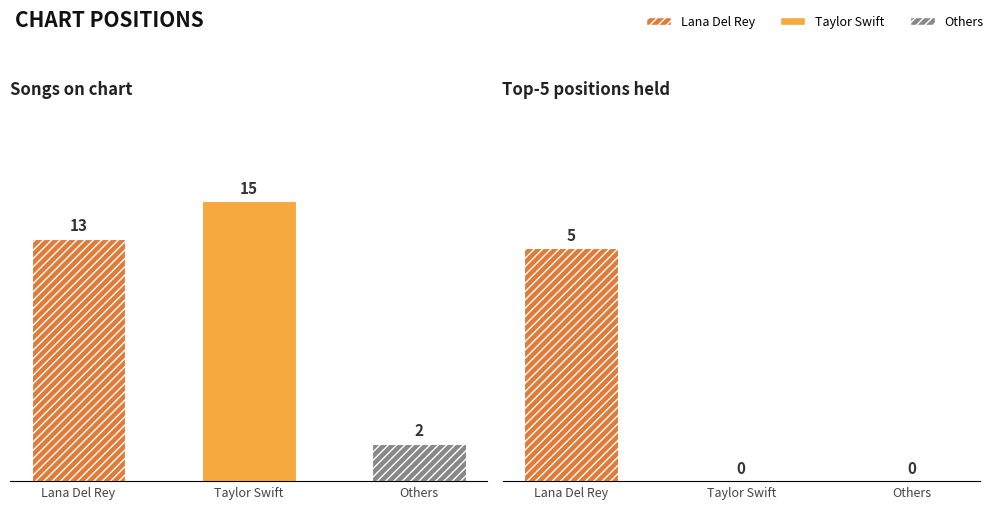

What is the greatest value displayed?

15